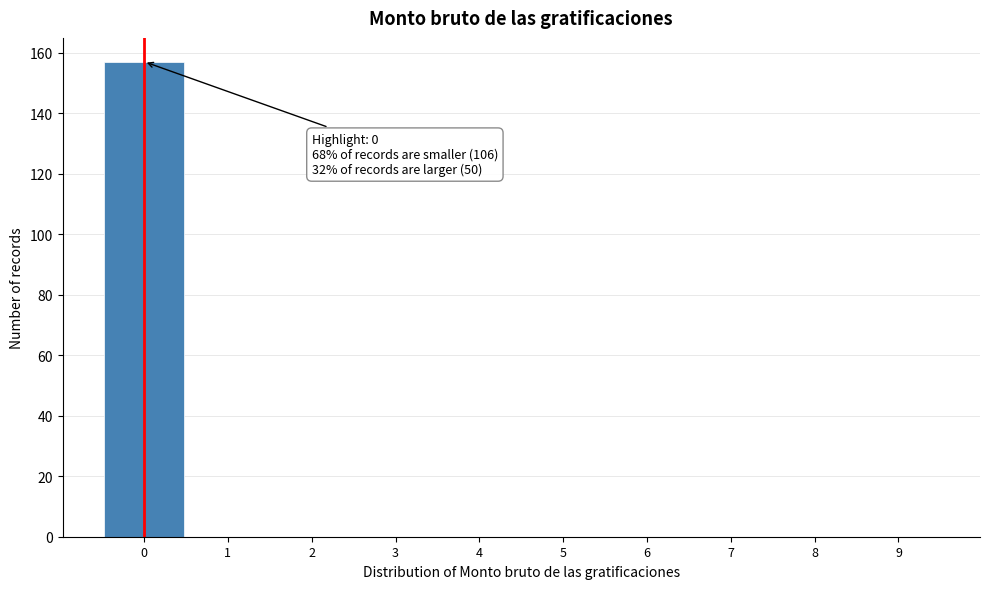

Over which range of the x-axis is the bar tallest?

-0.5 to 0.5